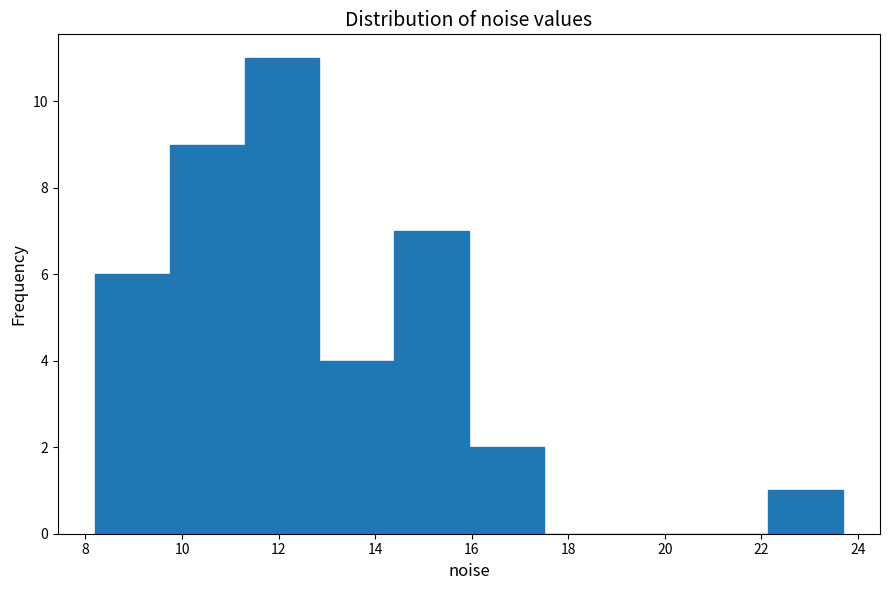

Reading left to right, list every bar in this chart as the range it spans on the x-axis followed by its height. Neither the bar edges nor the heights are printed on the chart, so give them approximately, as read against the axes.

8.2 to 9.8: 6
9.8 to 11.2: 9
11.2 to 12.8: 11
12.8 to 14.4: 4
14.4 to 16.0: 7
16.0 to 17.4: 2
17.4 to 19.0: 0
19.0 to 20.6: 0
20.6 to 22.2: 0
22.2 to 23.6: 1